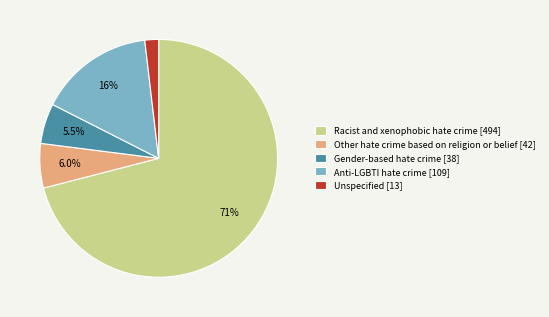

What is the largest slice in the pie chart?

Racist and xenophobic hate crime